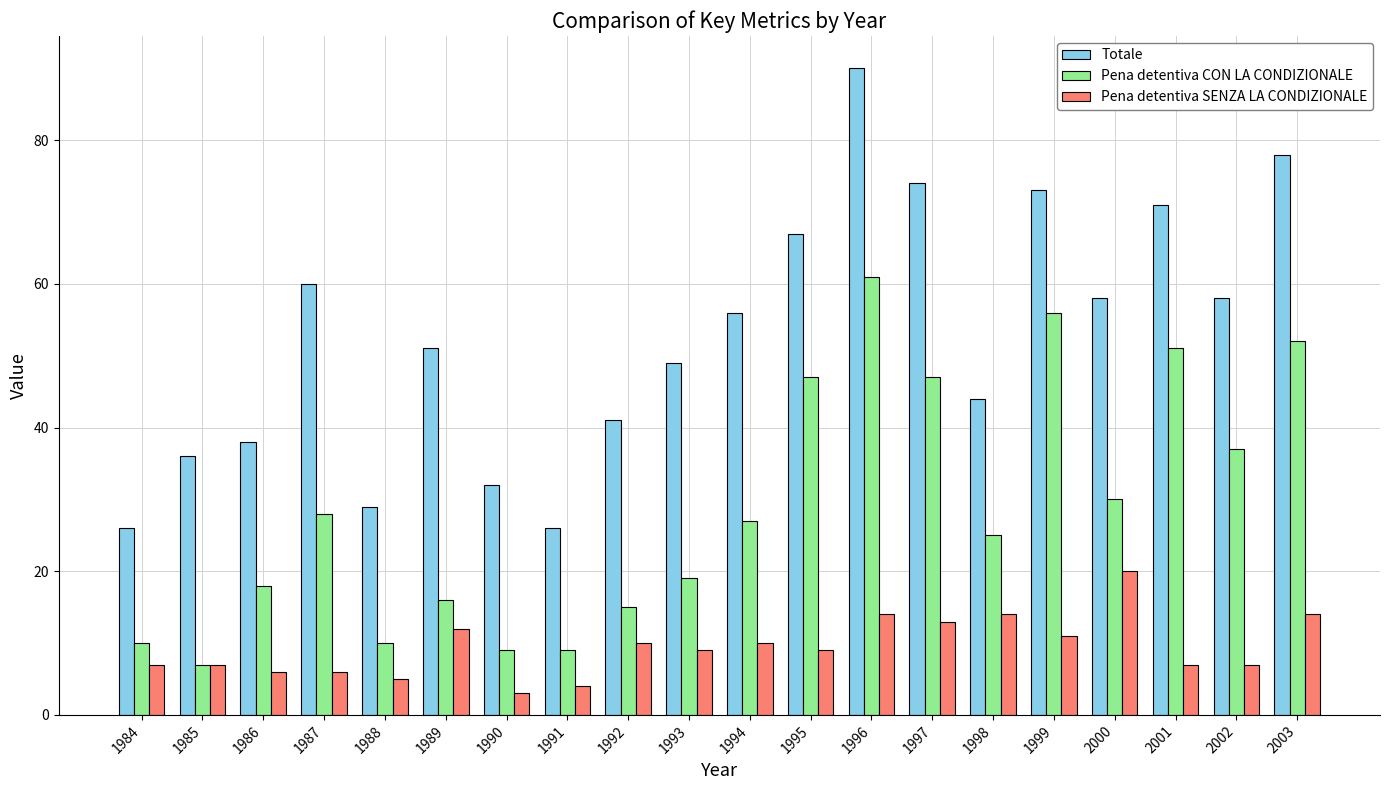

Which series has the largest range (max minus min)?

Totale